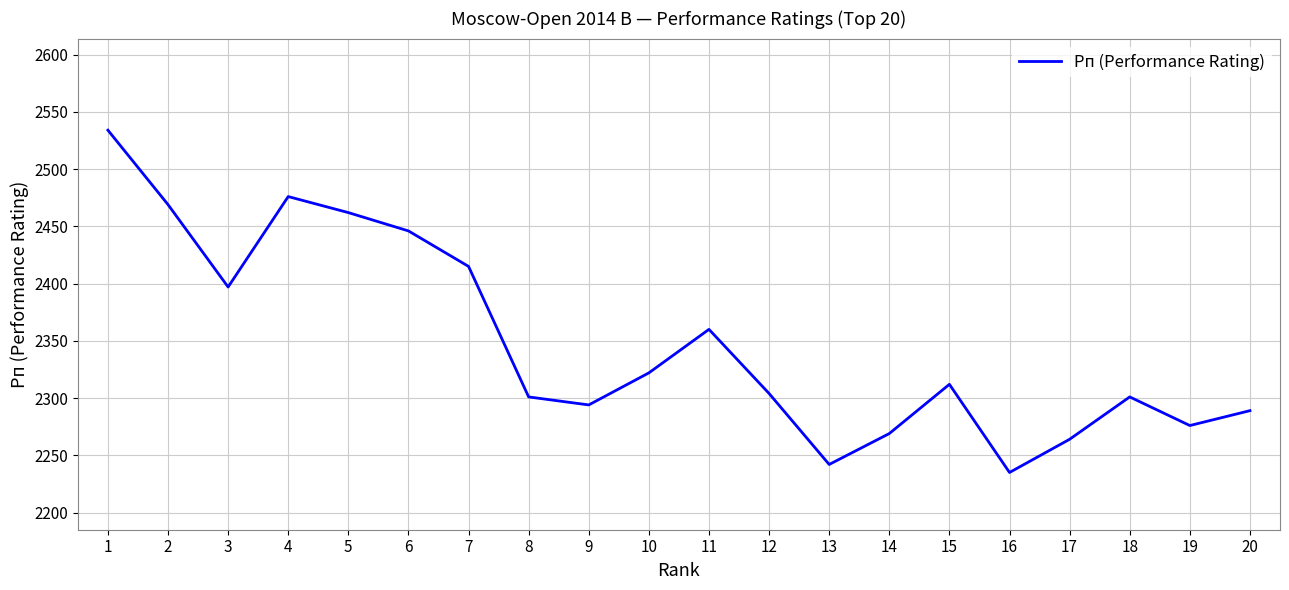

What is the change in value from 10 to 16?

-87